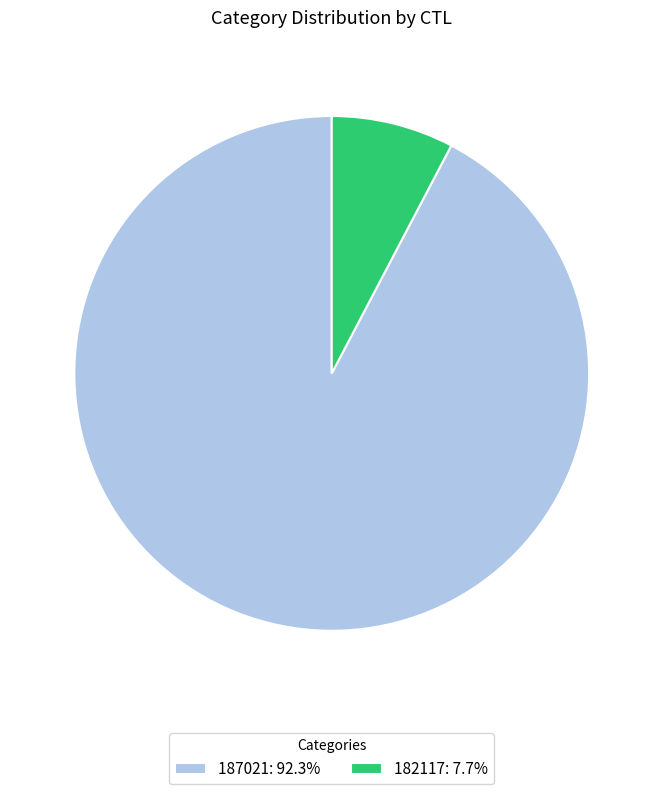

Which slice is the smallest?

182117